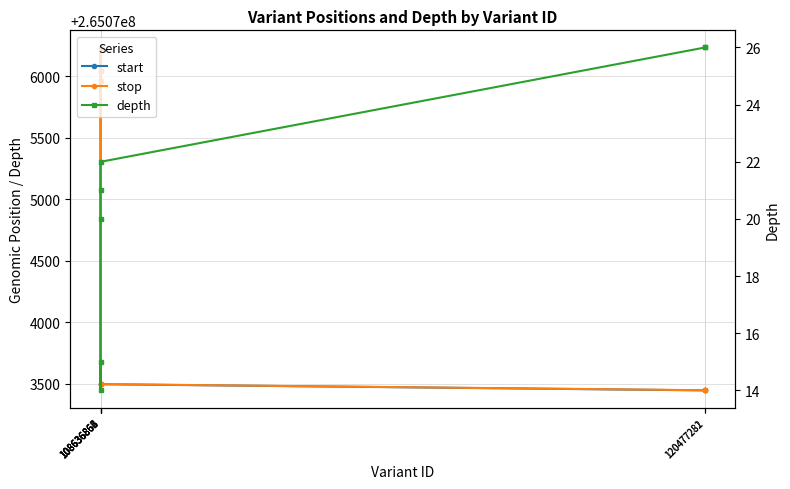

True or false: stop and depth intersect in this chart.

False